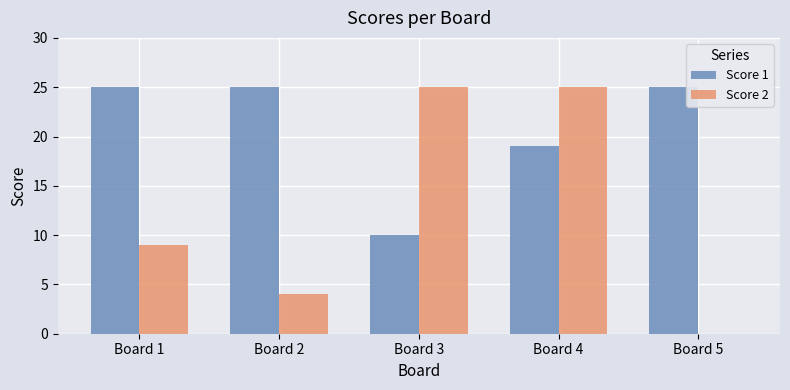

At which category is the sum across all series the highest?

Board 4